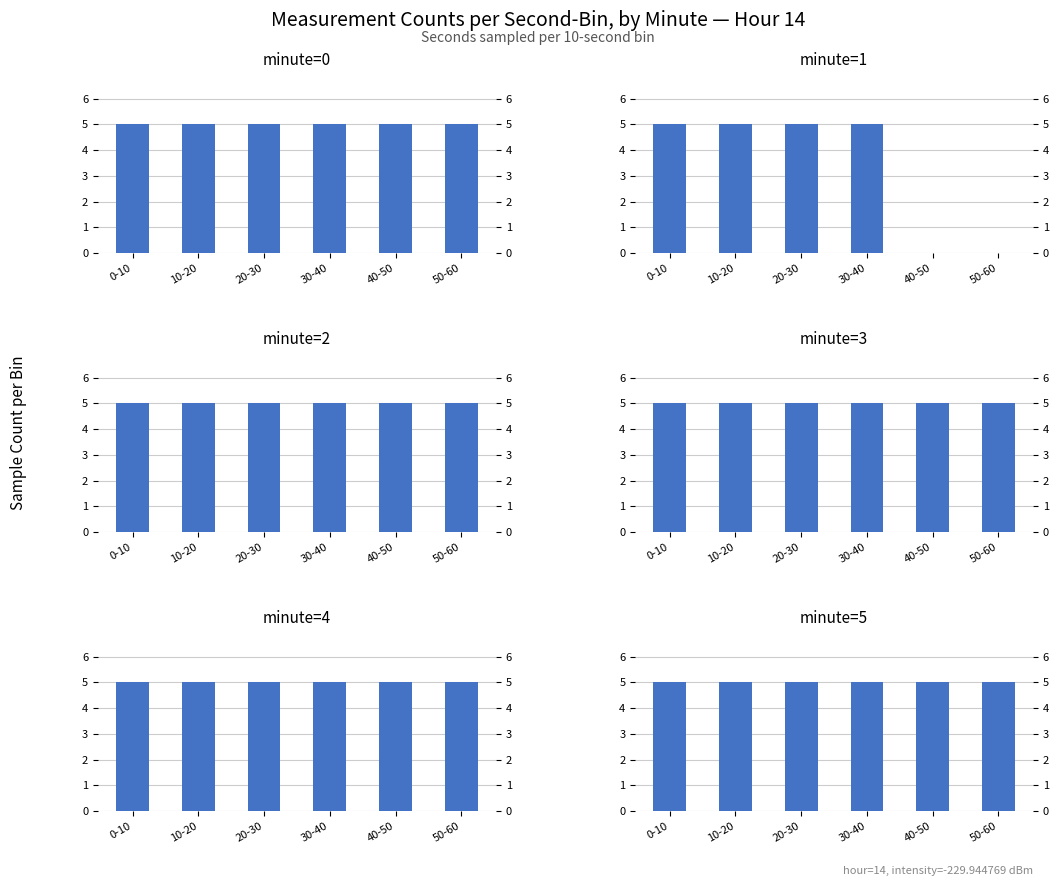

Rank the series by their maximum value, from lowest to highest.

minute=0, minute=1, minute=2, minute=3, minute=4, minute=5